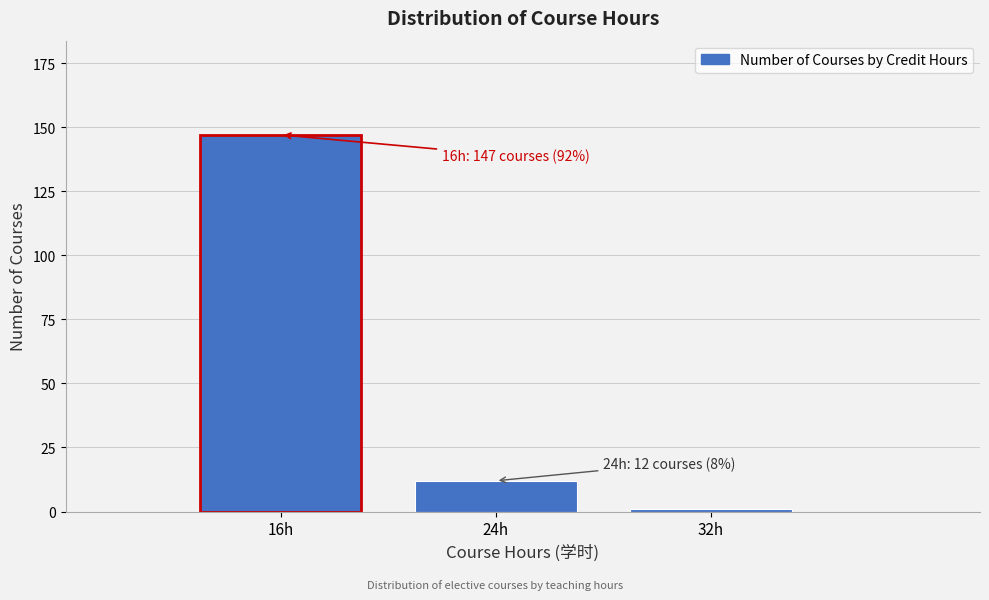

Reading left to right, list all the values displayed in this chart.

16h=147	24h=12	32h=1